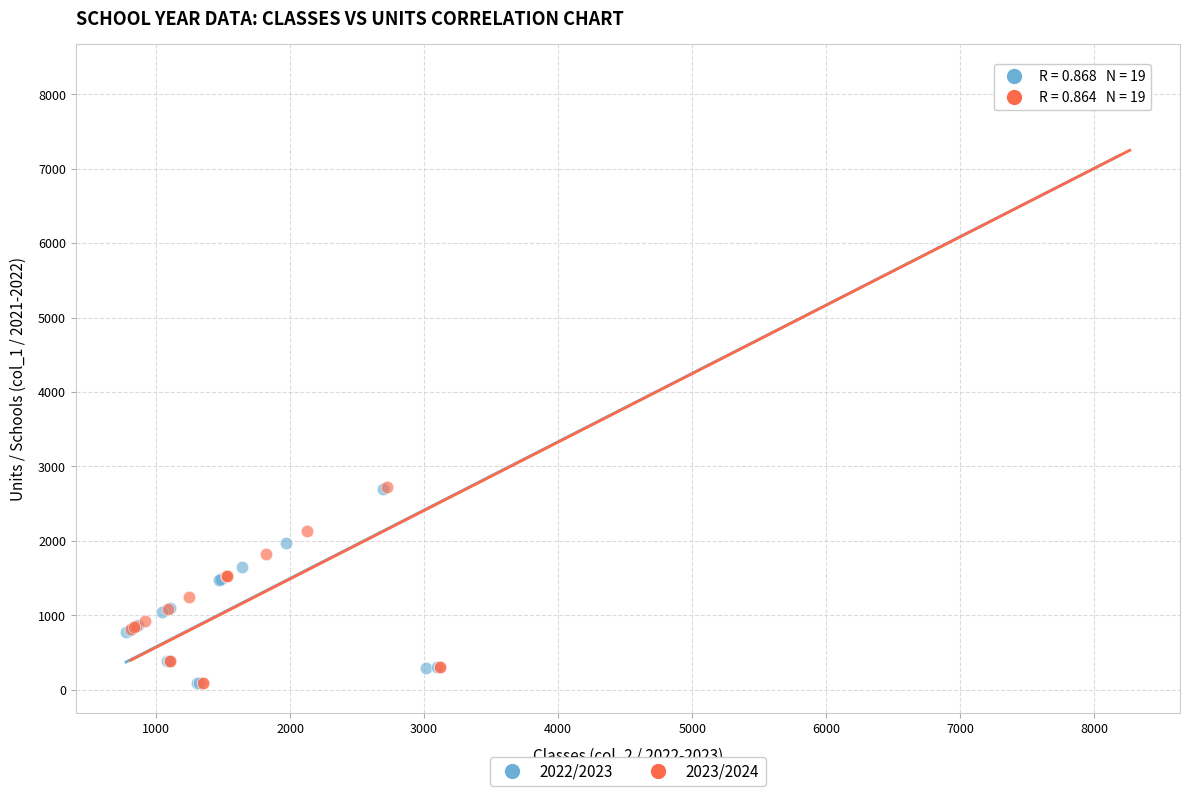

What are all the series names shown in the legend?

2022/2023, 2023/2024